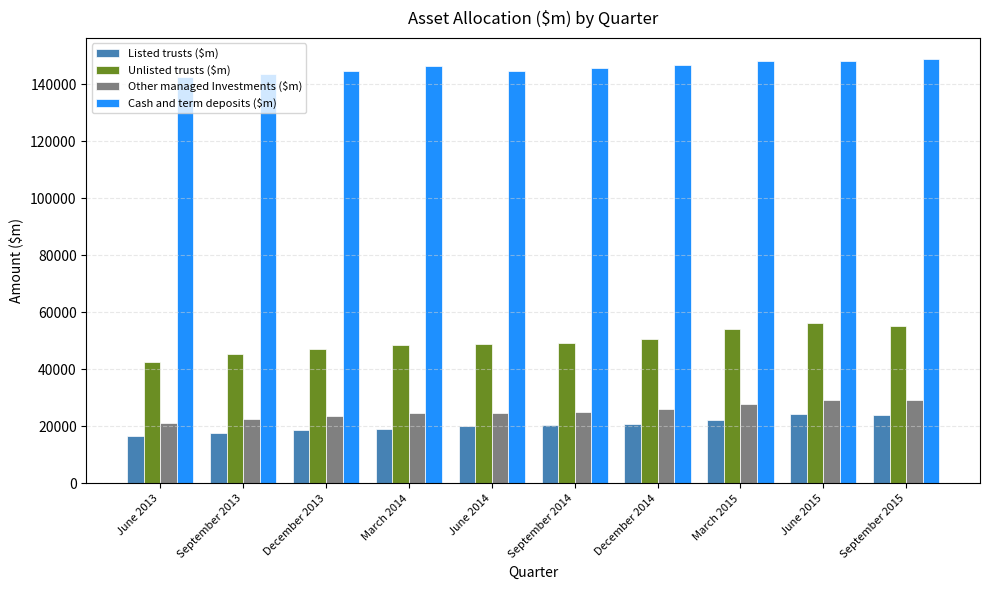

What is the minimum value for Unlisted trusts ($m)?

42575